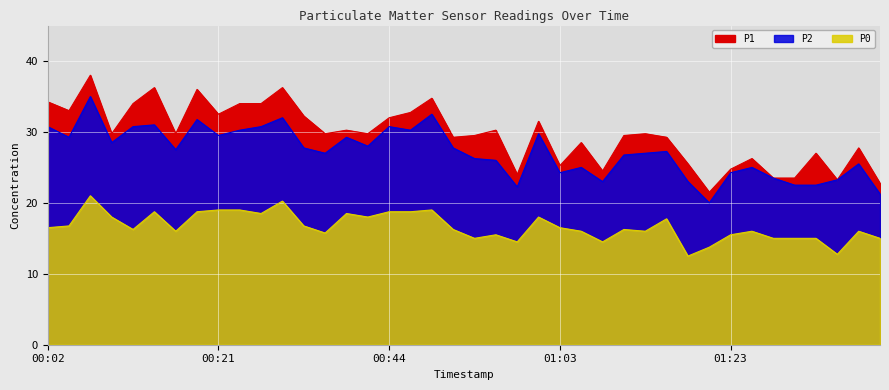

Which series has the widest spread of values?

P1